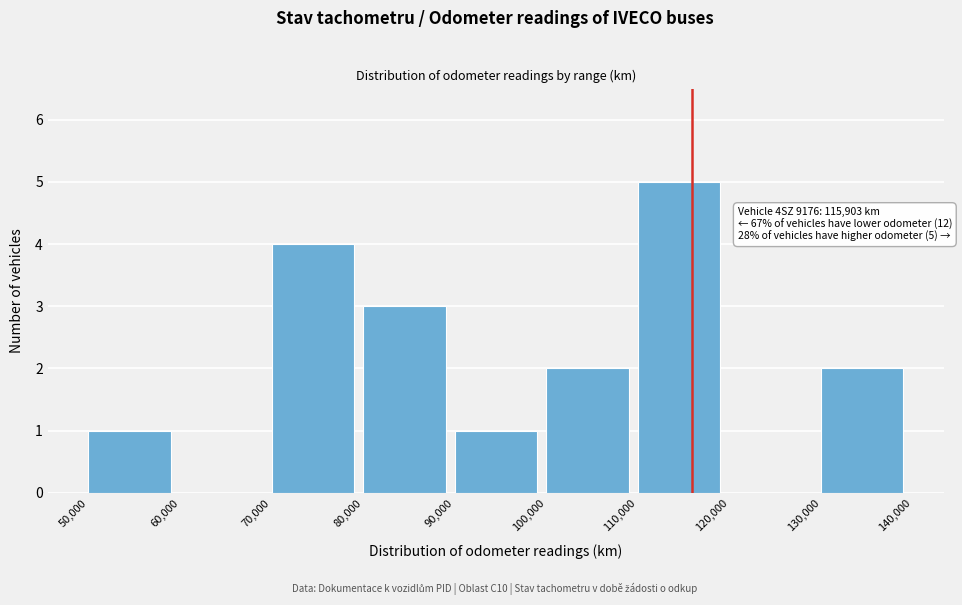

Which range on the x-axis has the tallest bar?

110,000 to 120,000